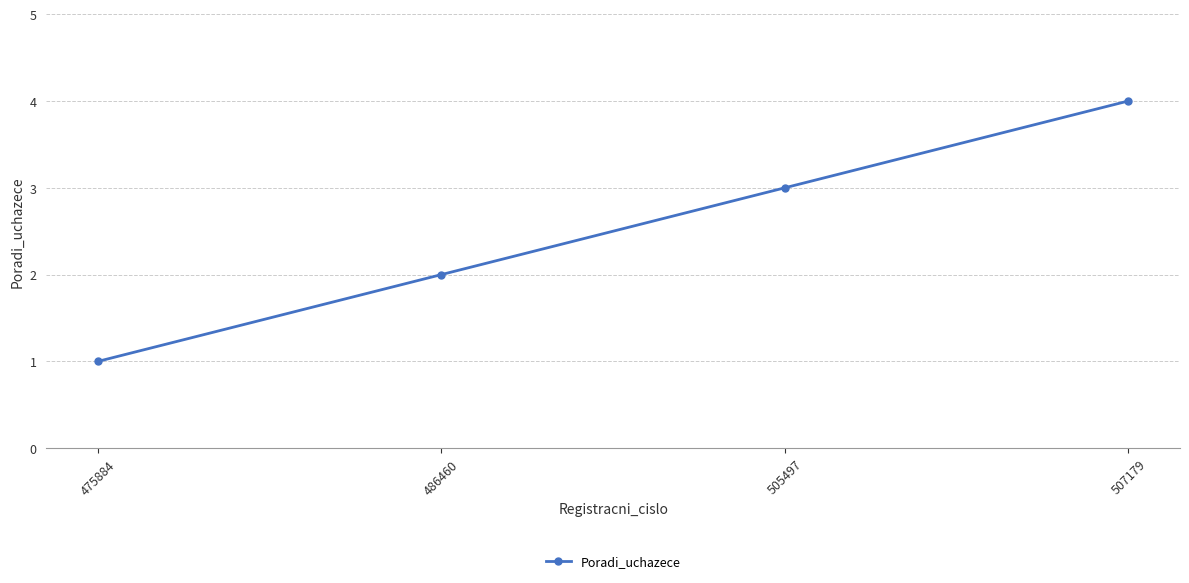

True or false: there are more than 2 points higher than both neighbors.

False